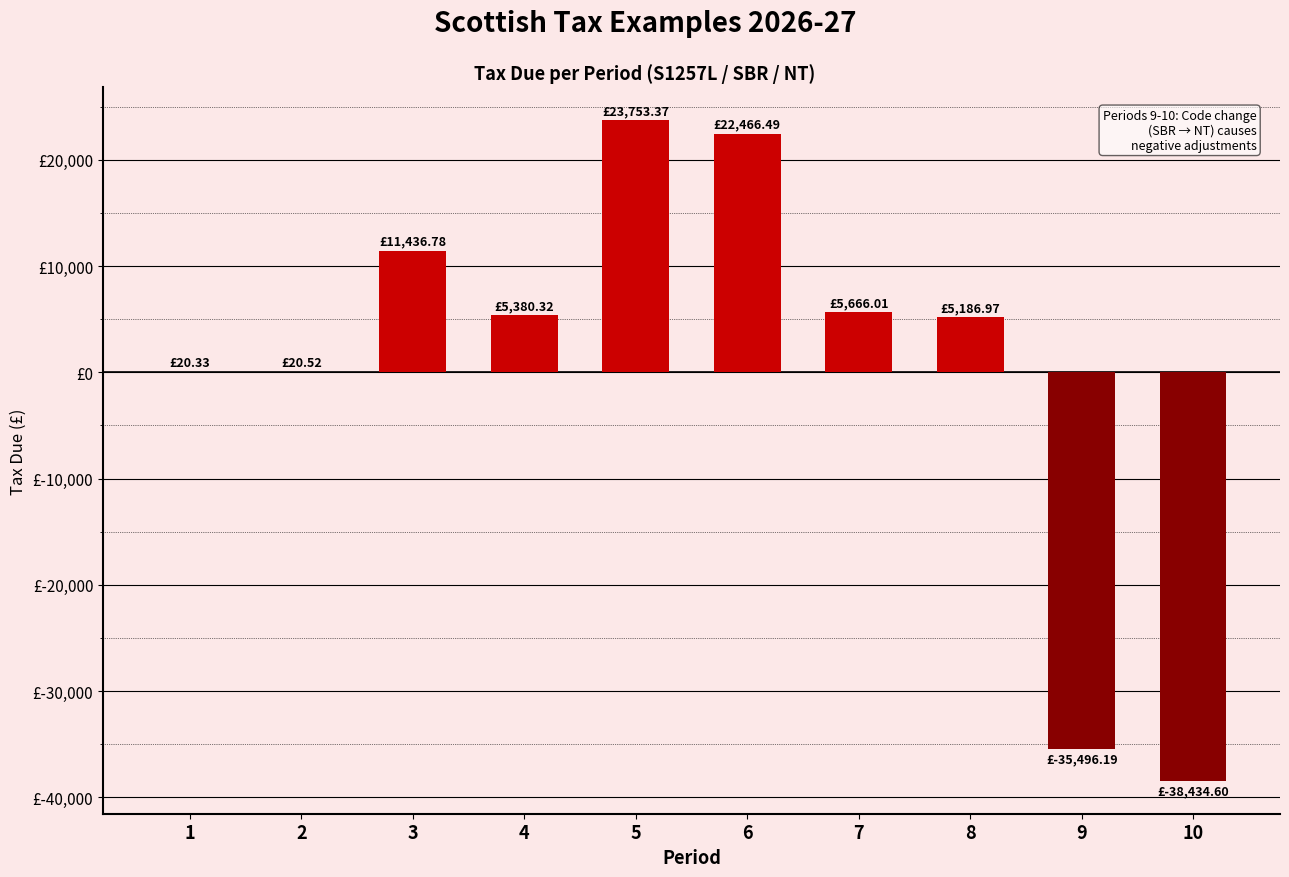

Are the bars horizontal?

No